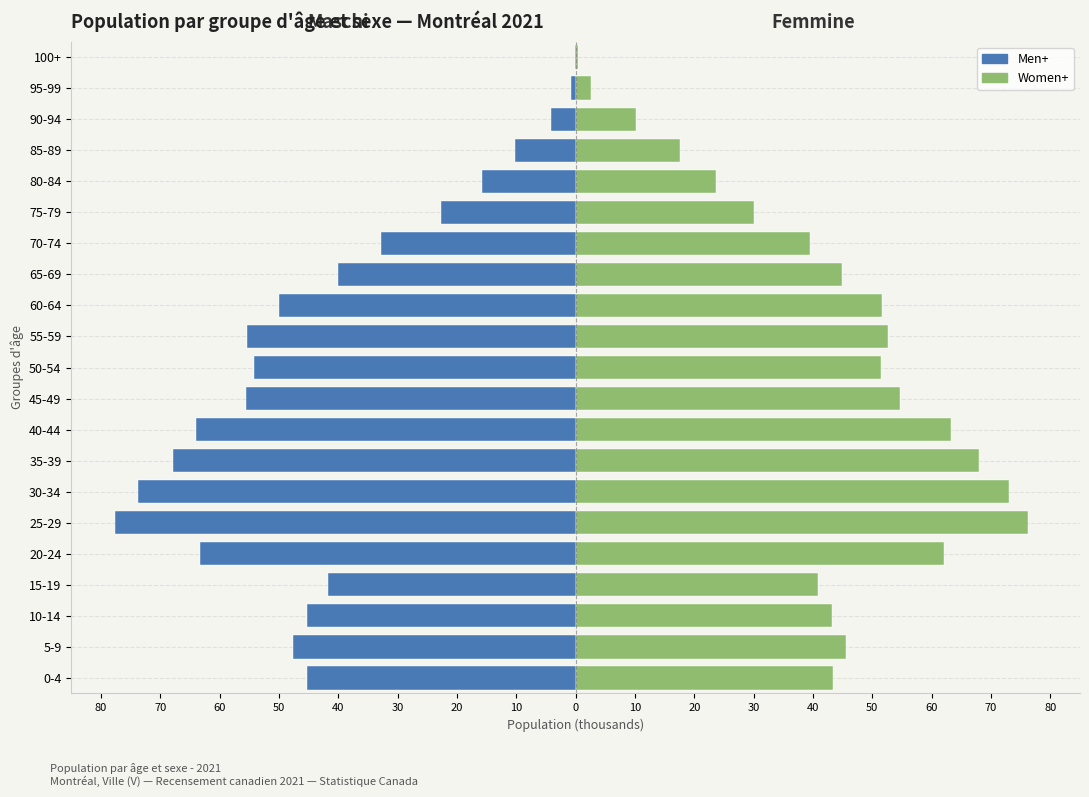

What is the difference between the maximum and second lowest values in the Maschi (Men+) series?

73.7